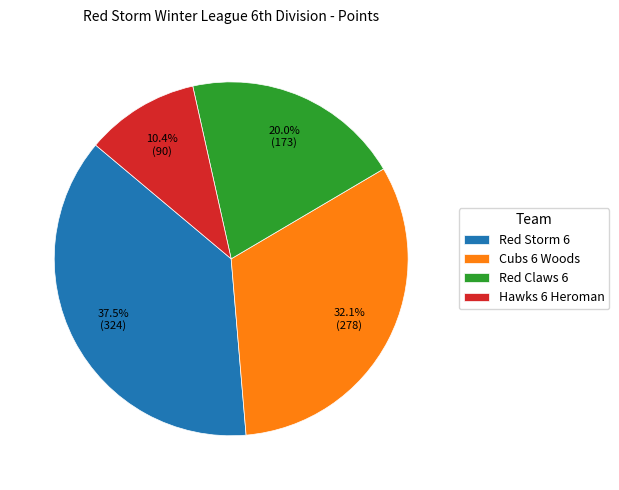

Which category has the smallest portion of the pie?

Hawks 6 Heroman